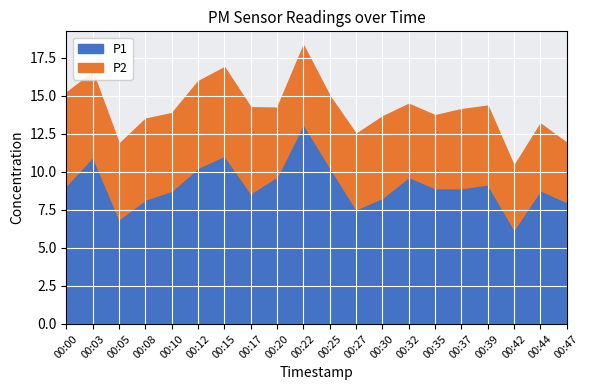

Which category has the lowest value in the P2 series?

00:47